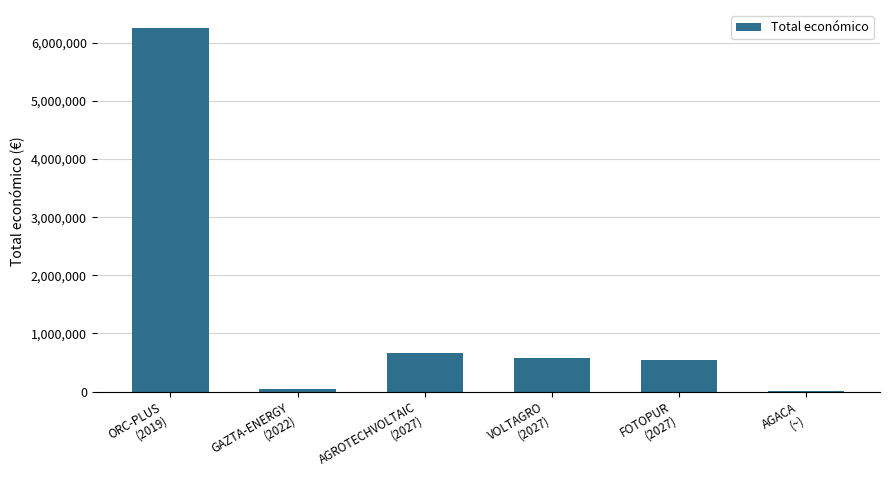

How many distinct data groups are displayed?

1